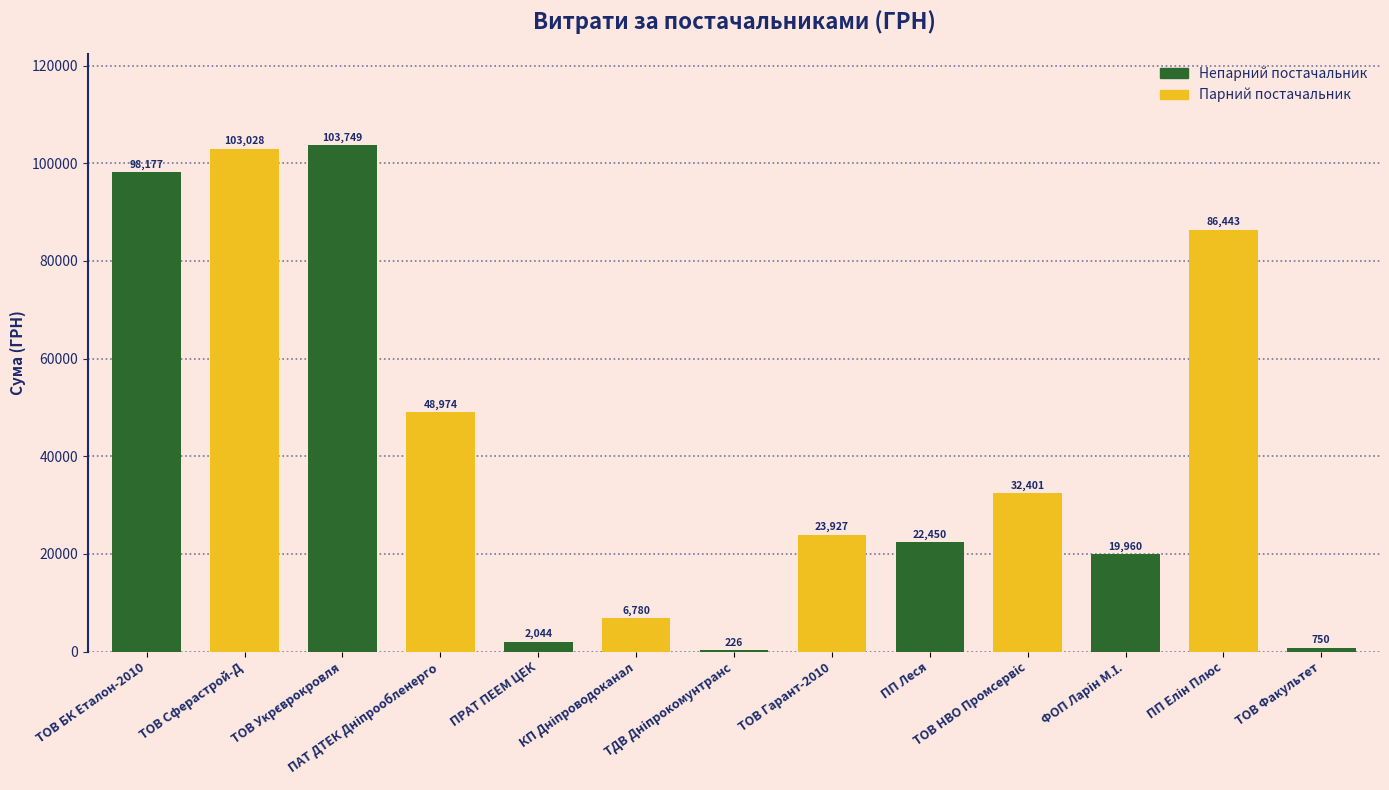

What is the maximum value shown in the chart?

103748.9